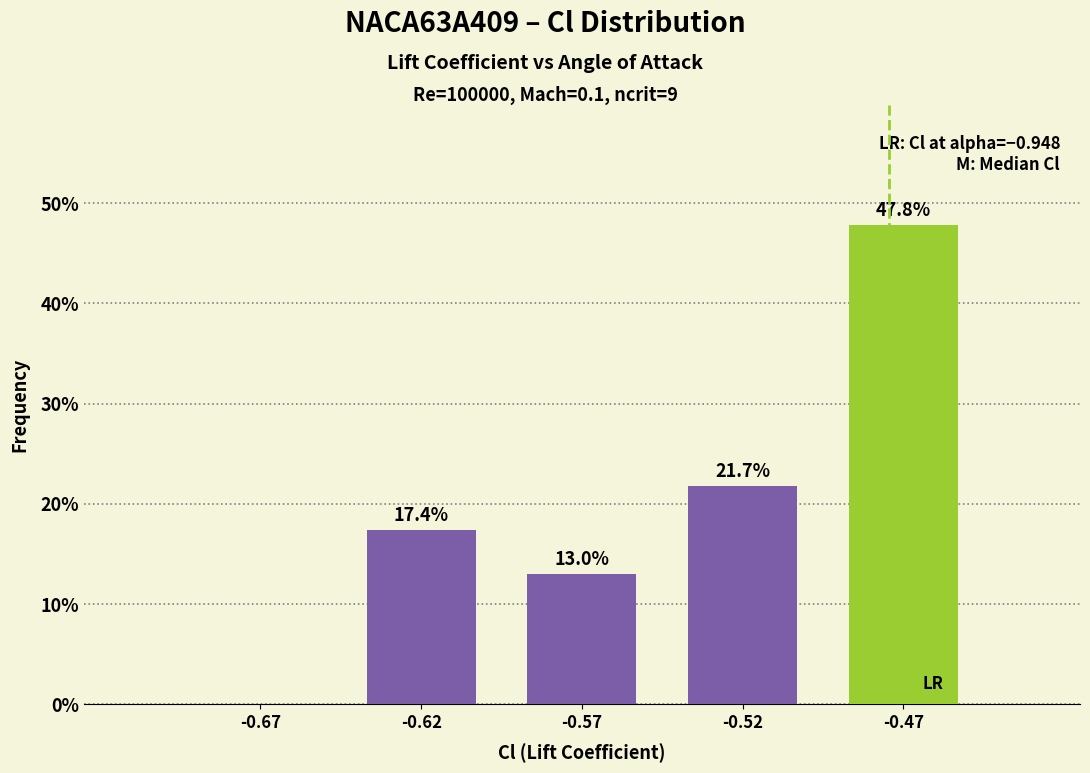

Reading left to right, extract all data points from this chart.

-0.67=0.0	-0.62=17.4	-0.57=13.0	-0.52=21.7	-0.47=47.8